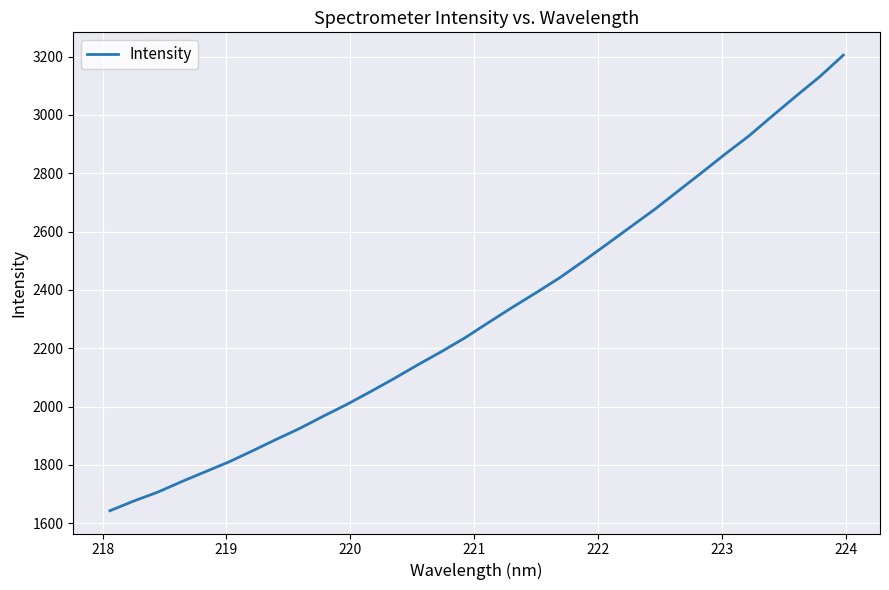

What is the difference between the maximum and minimum values?

1562.1